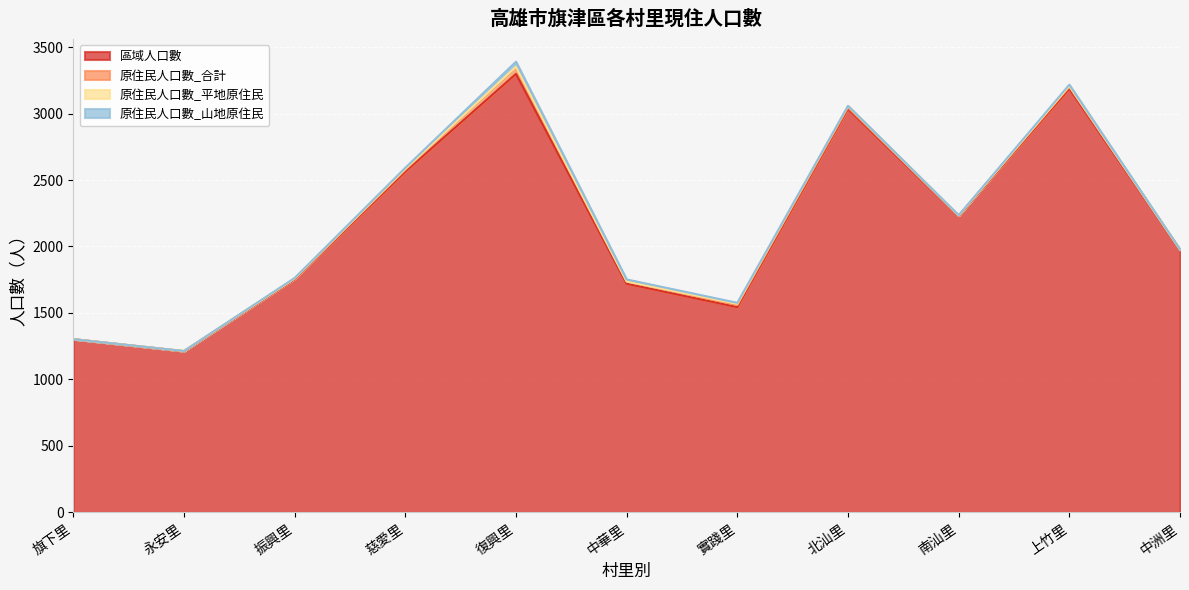

What is the sum of all 原住民人口數_合計 values?

130